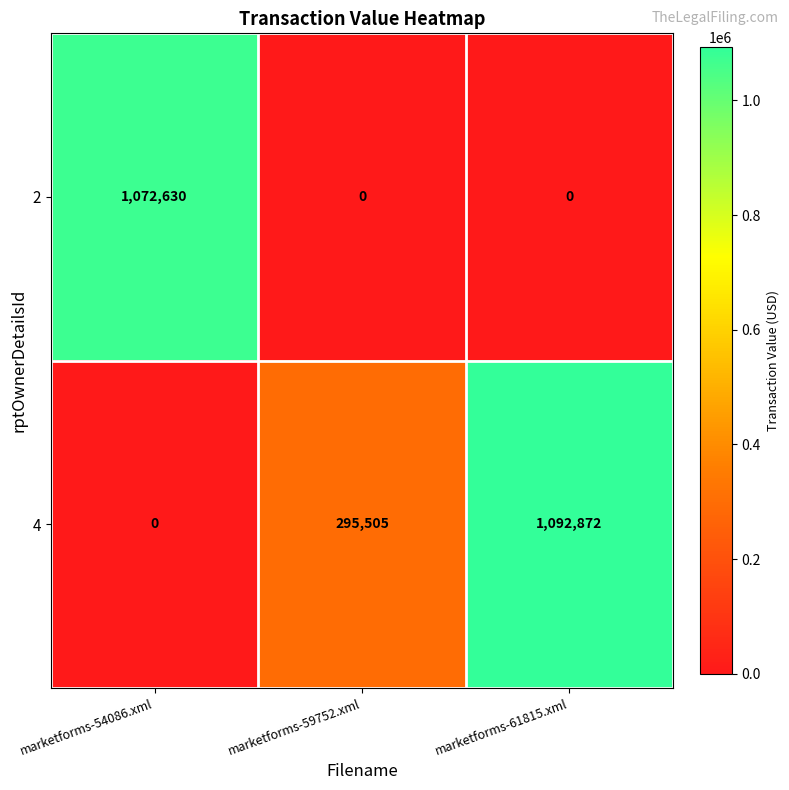

Count the number of data series in this chart.

2